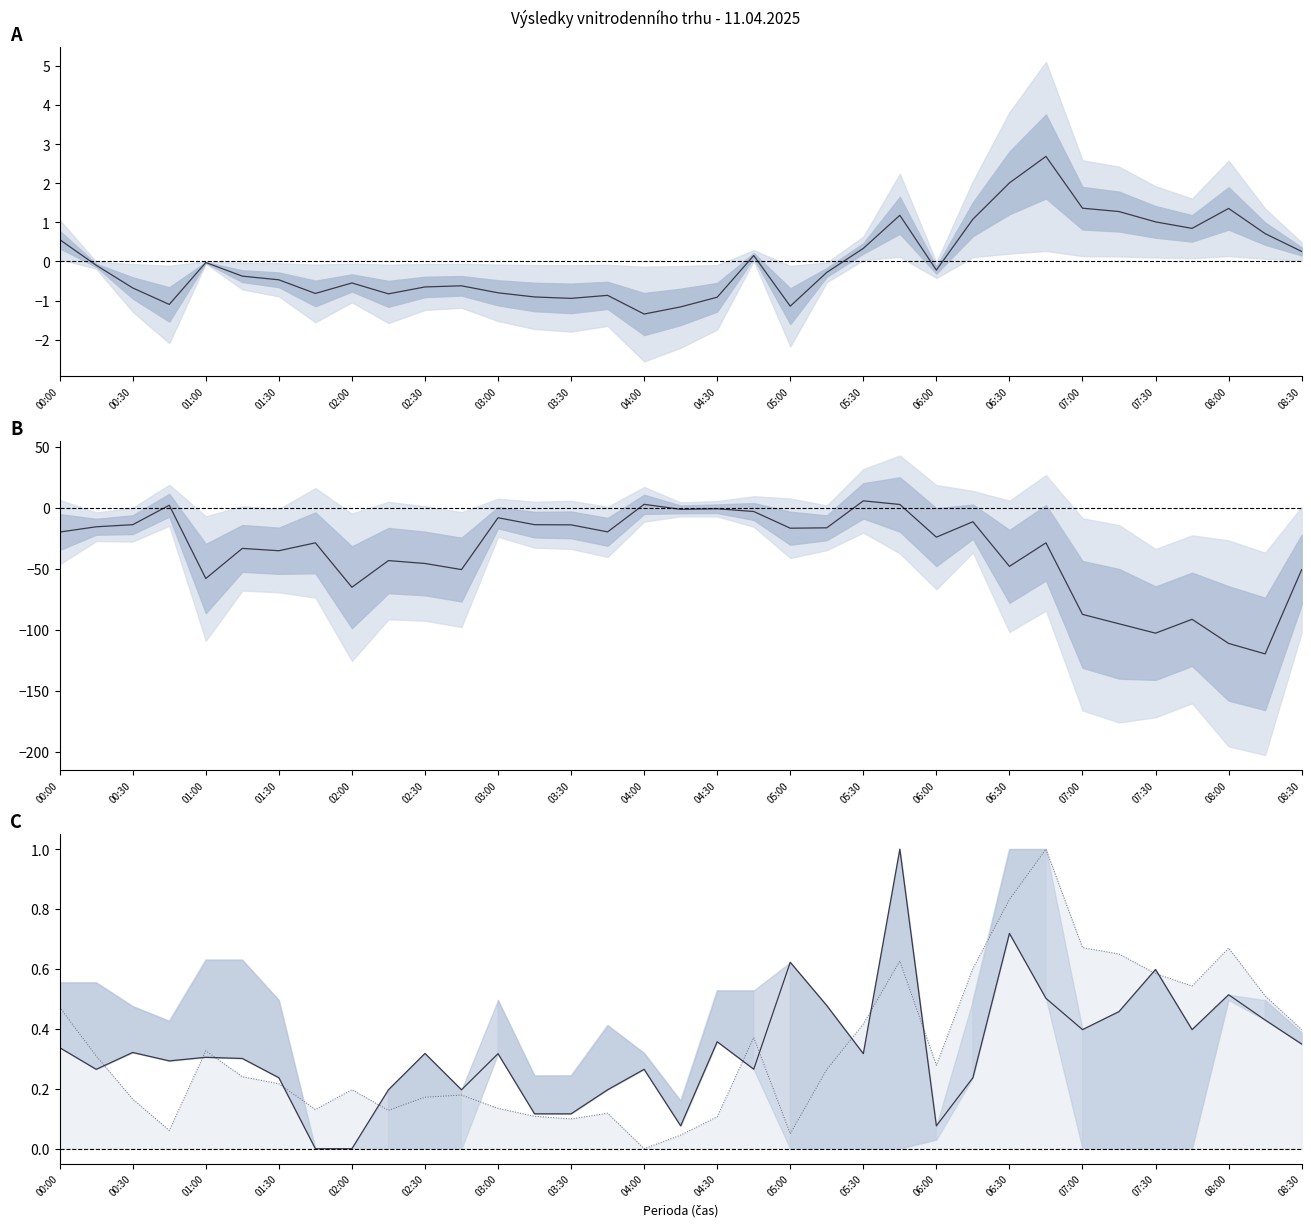

The value of Průměrná cena (norm.) at 08:30 is 0.2. True or false?

False